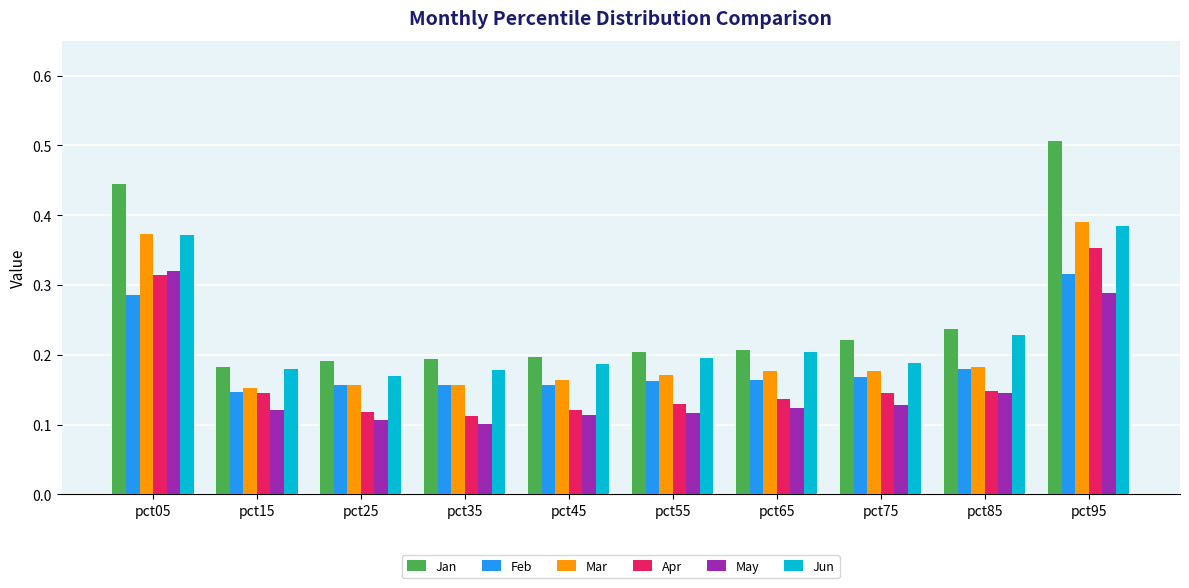

Which label corresponds to the smallest value in the chart?

pct35